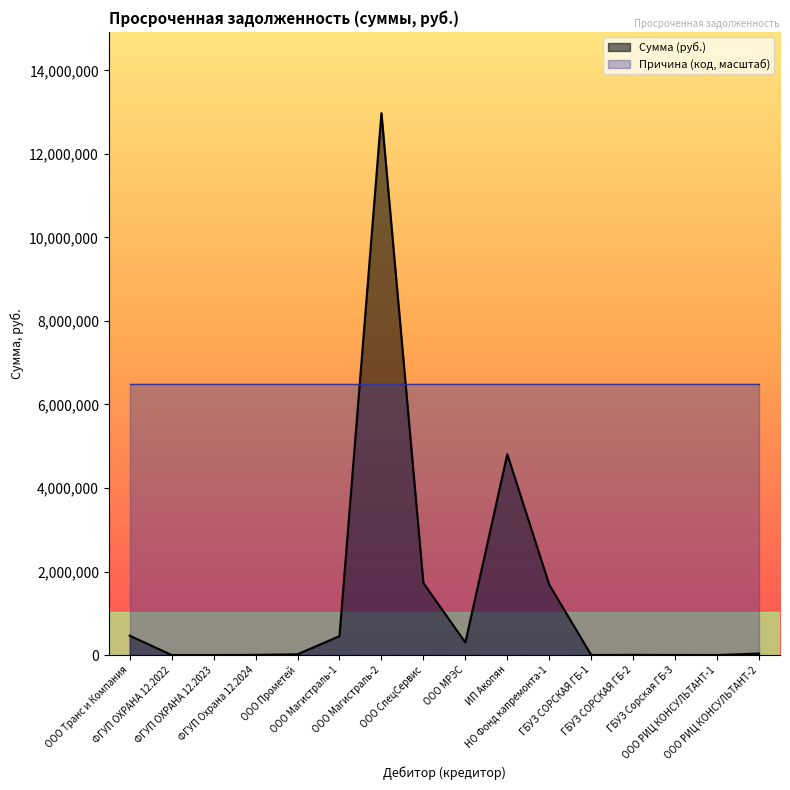

What is the change in value from ФГУП Охрана 12.2024 to ООО Прометей?

+14570.6